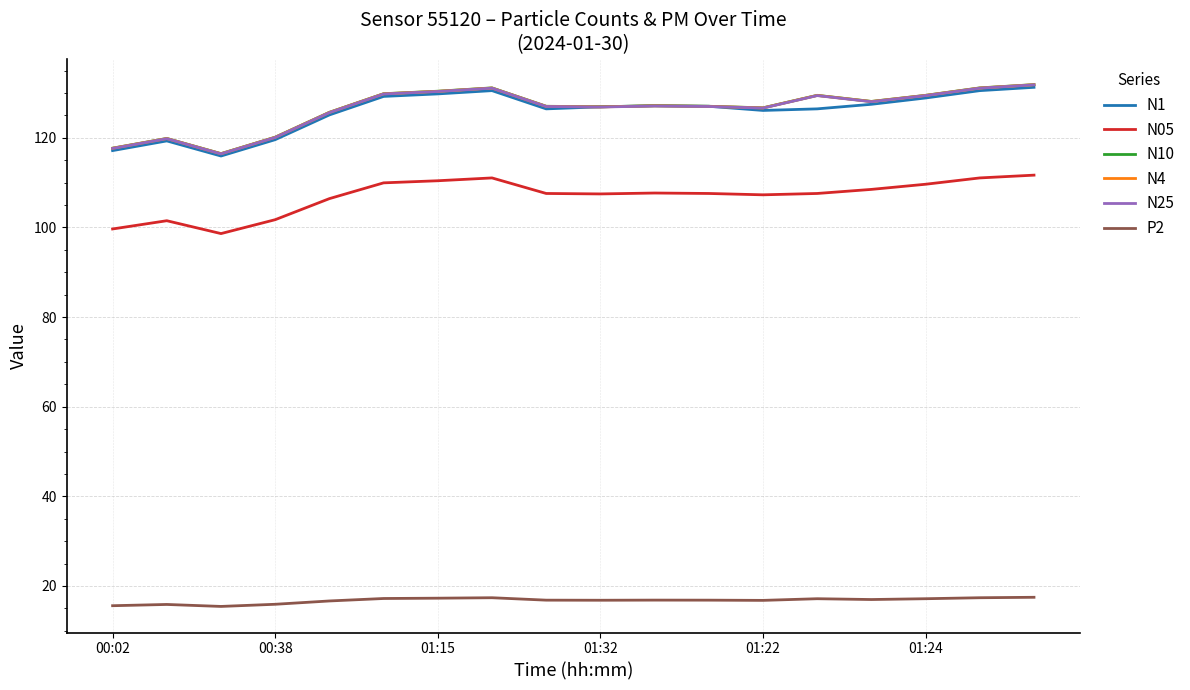

True or false: N05 and P2 cross at least once.

False